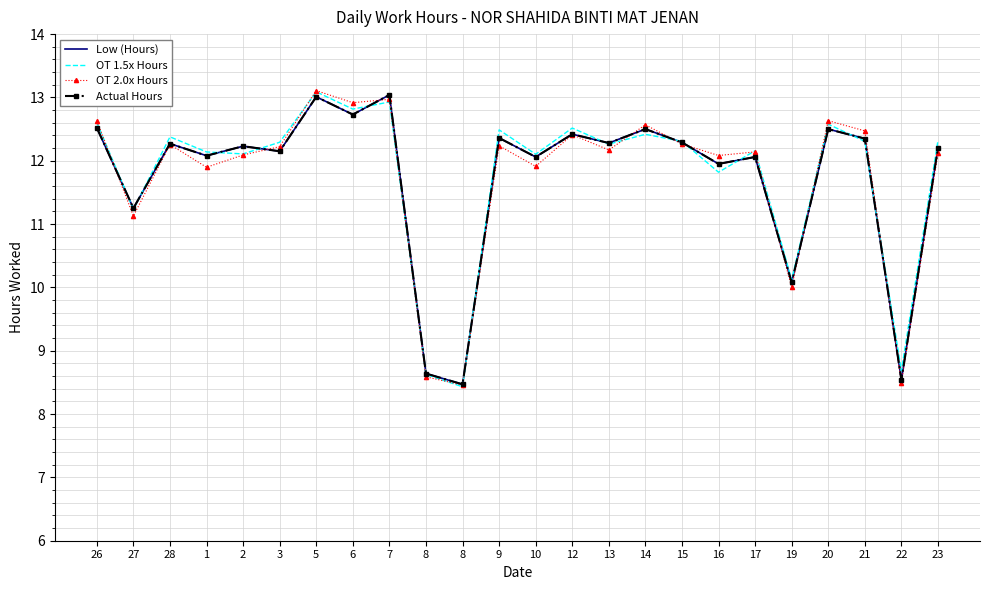

True or false: OT 2.0x Hours has a value of 12.2 at 13.

True